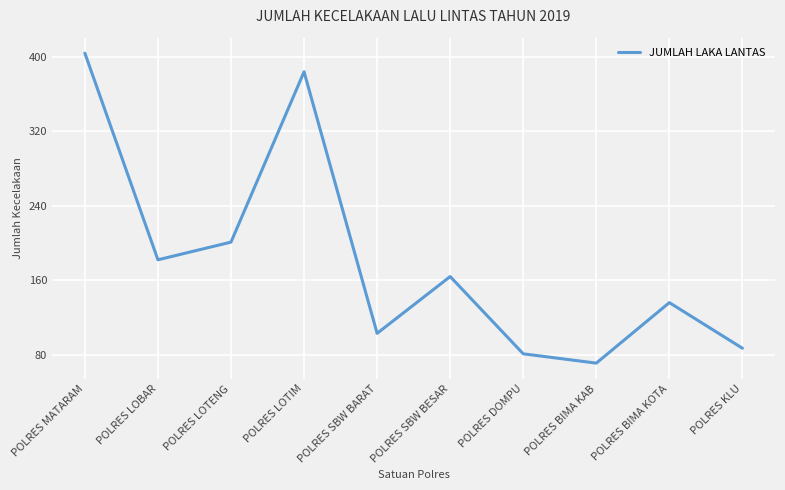

Is it true that the value at POLRES SBW BESAR is 164?

True